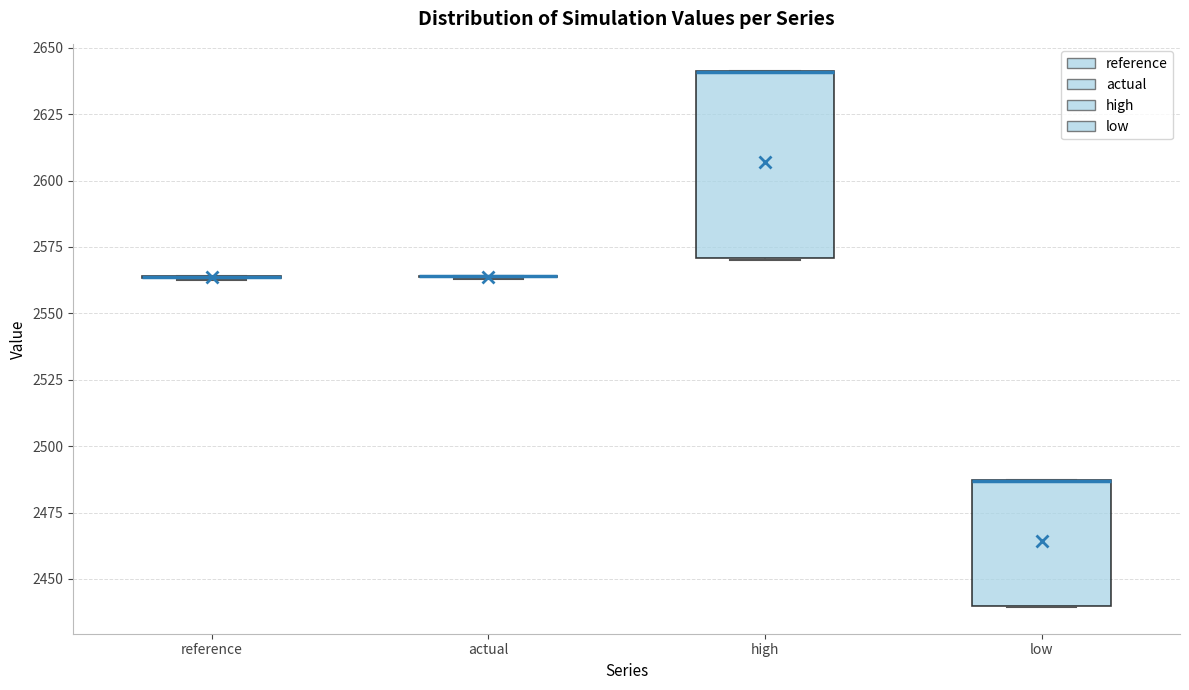

Reading left to right, transcribe this box plot: for each box, give where its median line is, the range the box spans, and where its two whiskers end, as read against the y-axis. The values are not printed on the chart, so give them approximately, as read against the axis.

reference: box collapsed to a line at 2565, whiskers 2560 to 2565
actual: box collapsed to a line at 2565, whiskers 2565 to 2565
high: median 2640 (drawn on the box's upper edge), box 2570 to 2640, whiskers 2570 to 2640
low: median 2485 (drawn on the box's upper edge), box 2440 to 2485, whiskers 2440 to 2485